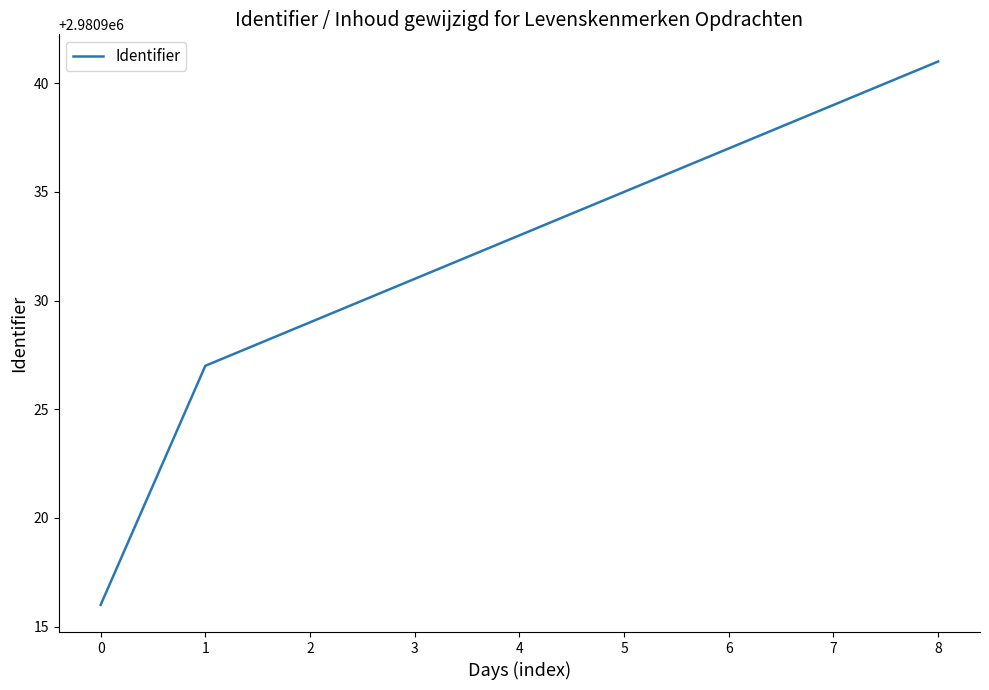

Rank the categories by value from lowest to highest.

0, 1, 2, 3, 4, 5, 6, 7, 8